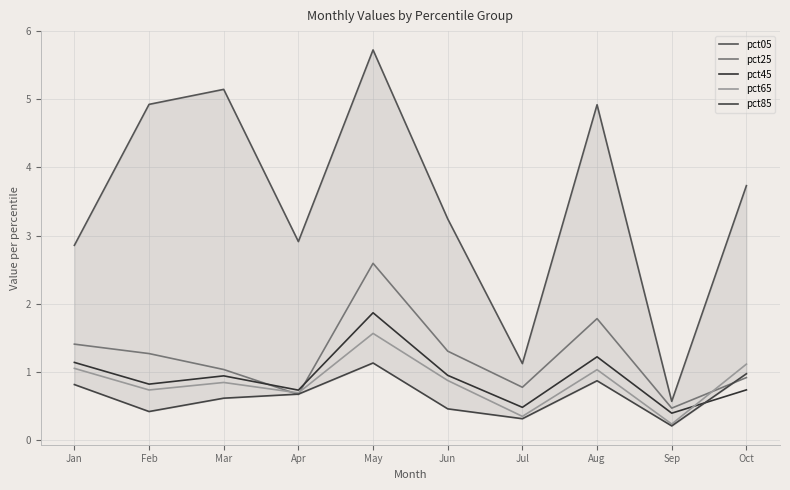

Which series has the largest range (max minus min)?

pct05